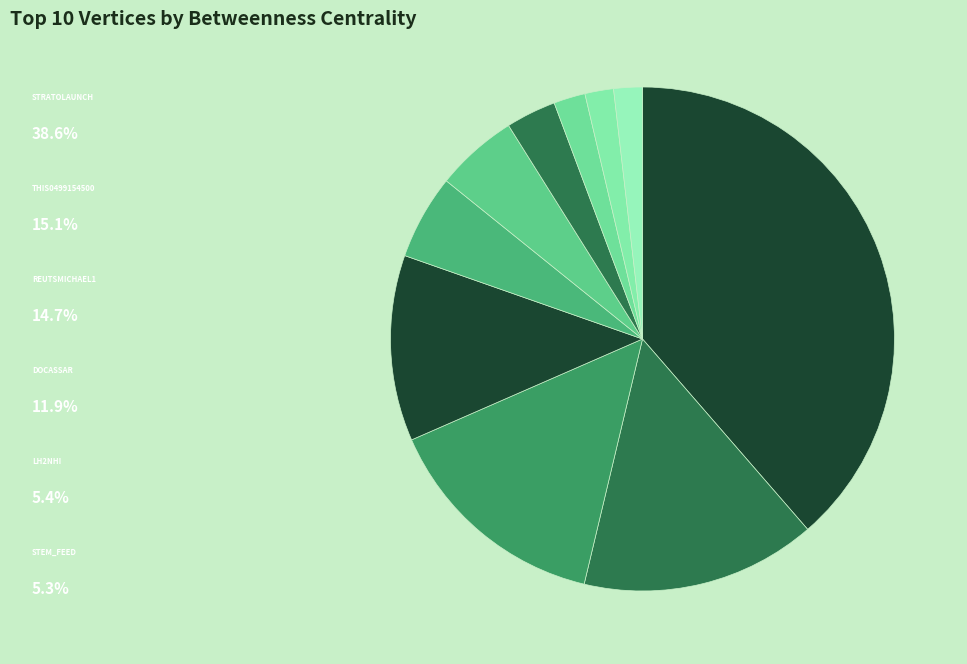

Which slice is the largest?

stratolaunch